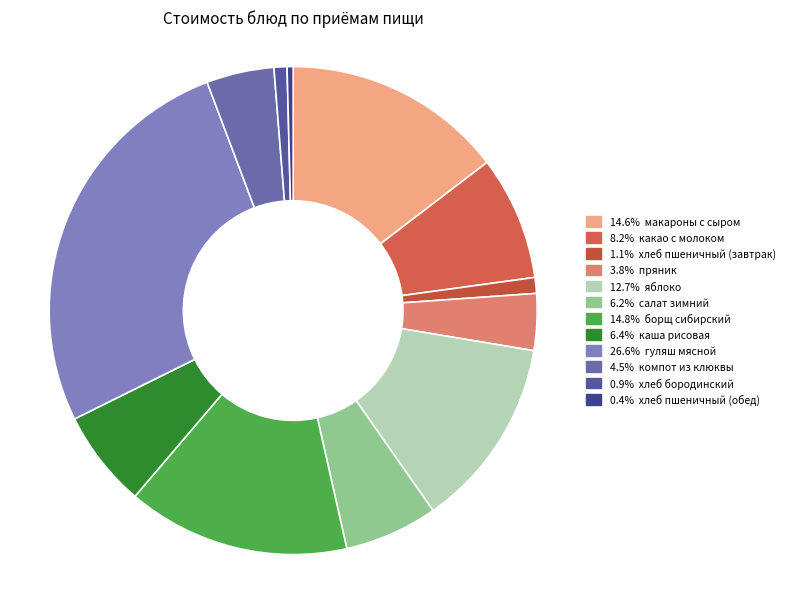

Does any single category account for the majority?

No